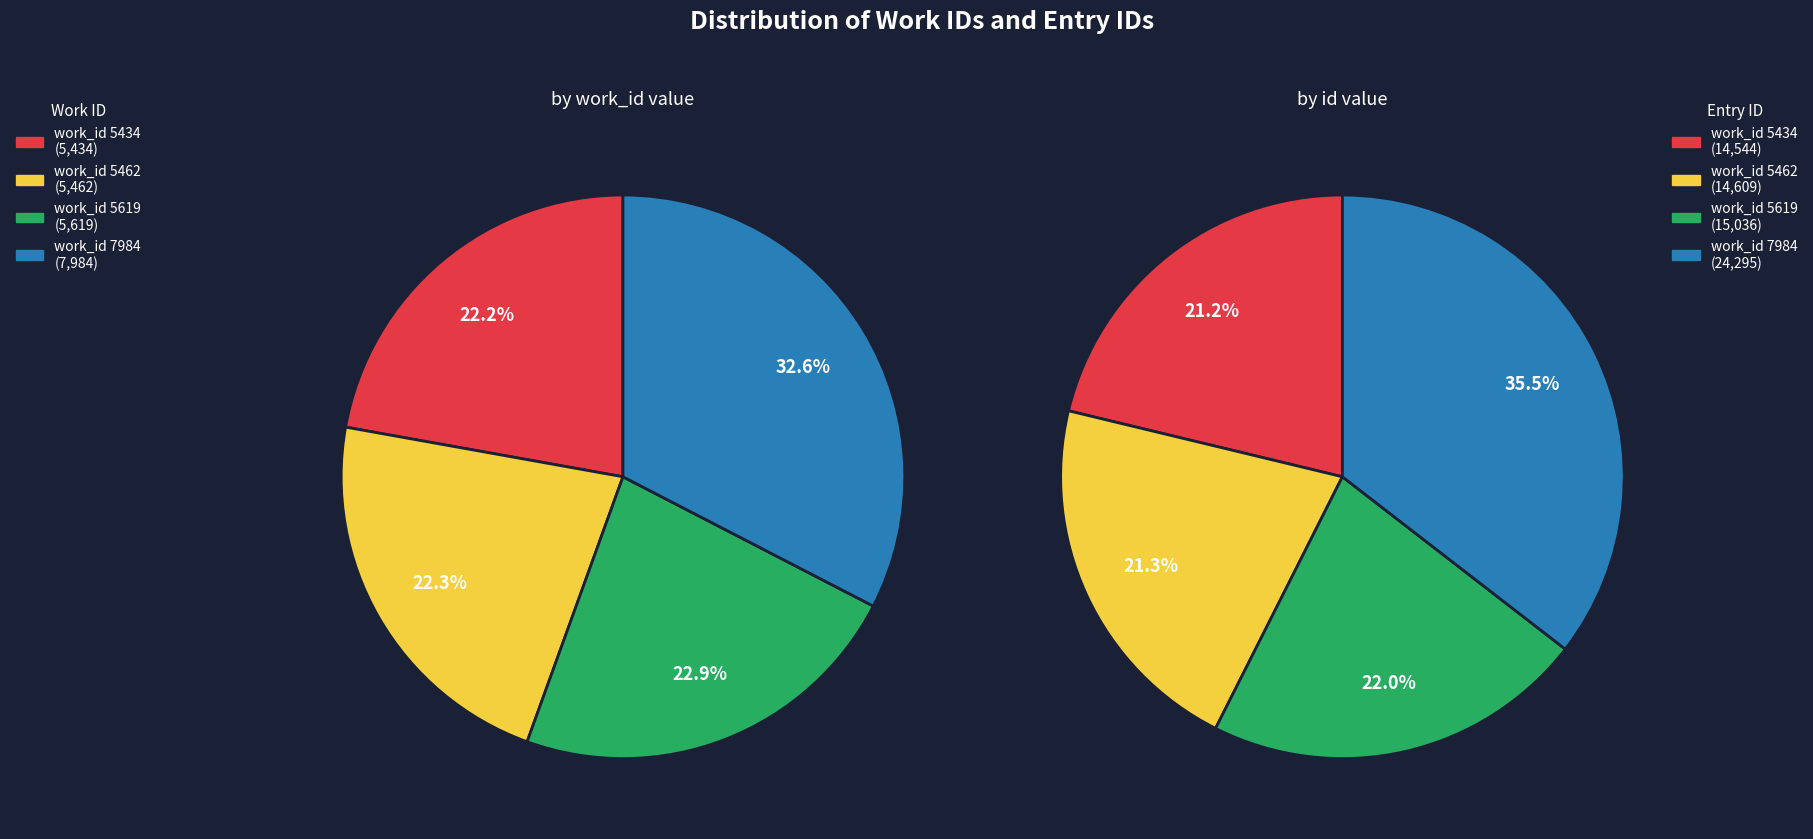

Rank the series by their maximum value, from lowest to highest.

by_work_id, by_id